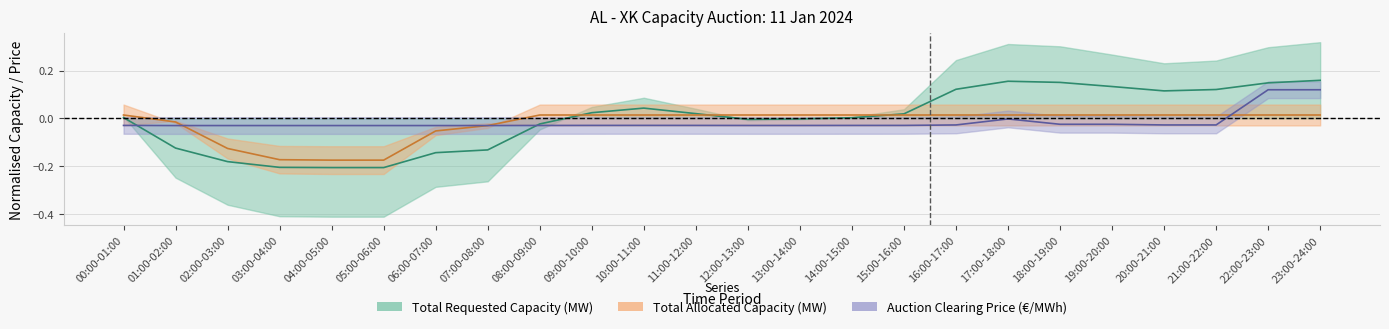

What is the difference between the maximum and minimum values in the Auction Clearing Price (€/MWh) series?

0.1